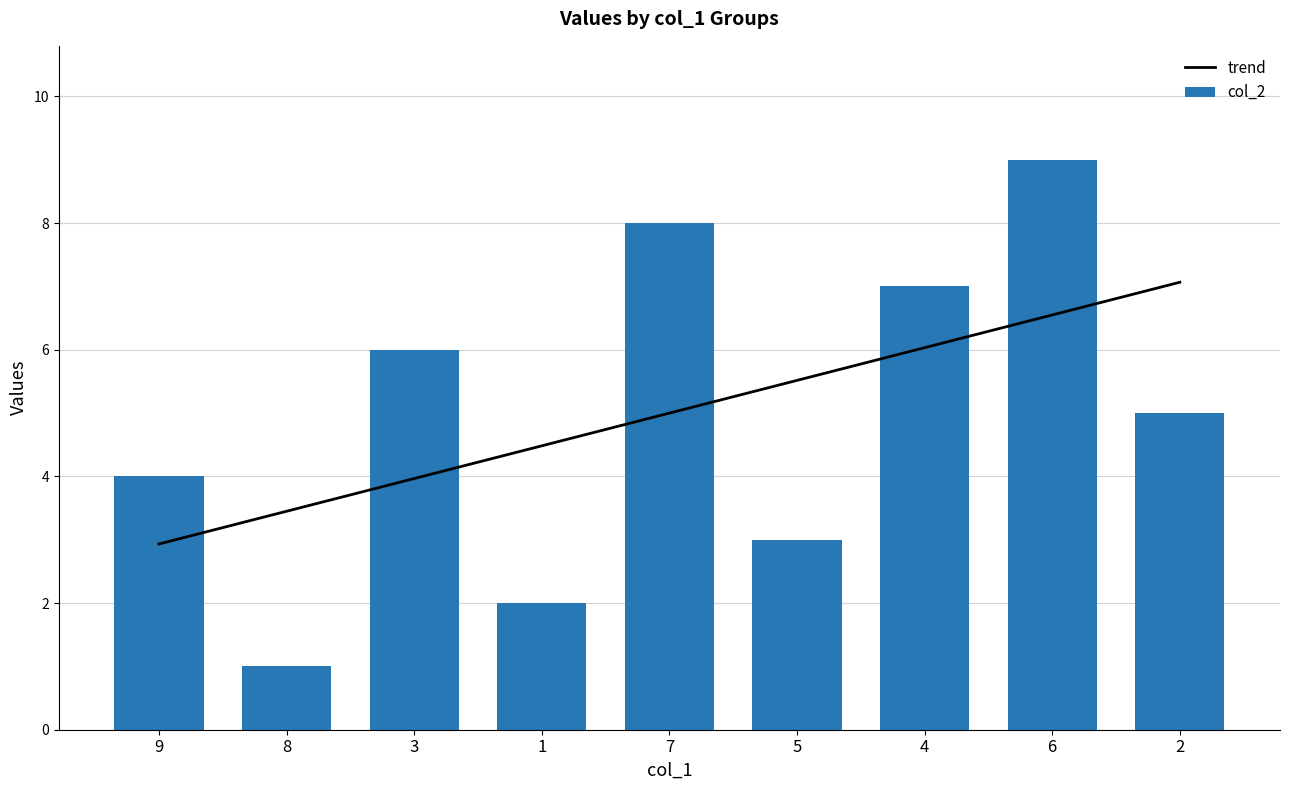

What is the difference between the maximum and minimum values in the col_6 series?

8